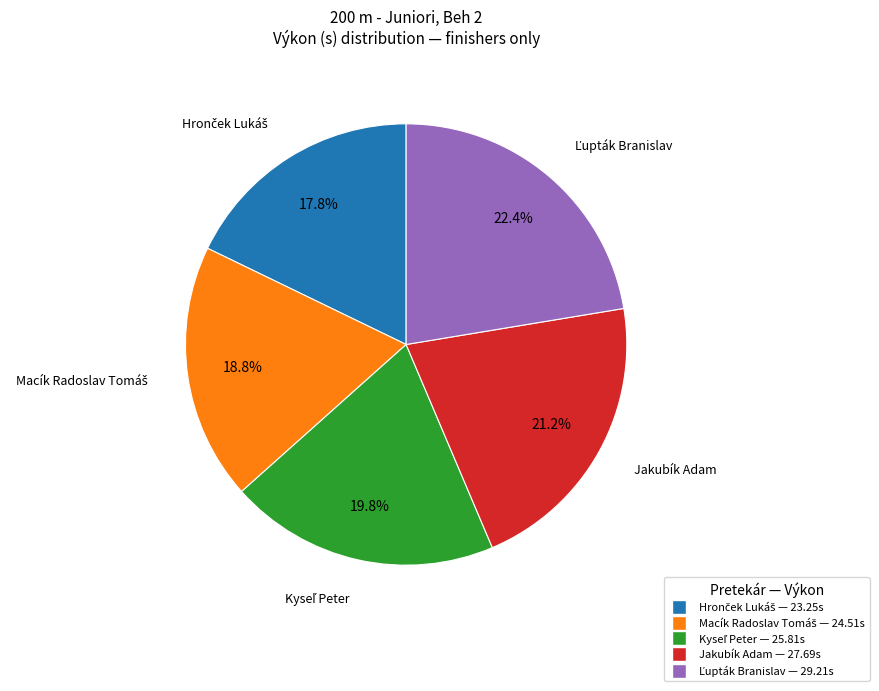

Does any single category account for the majority?

No